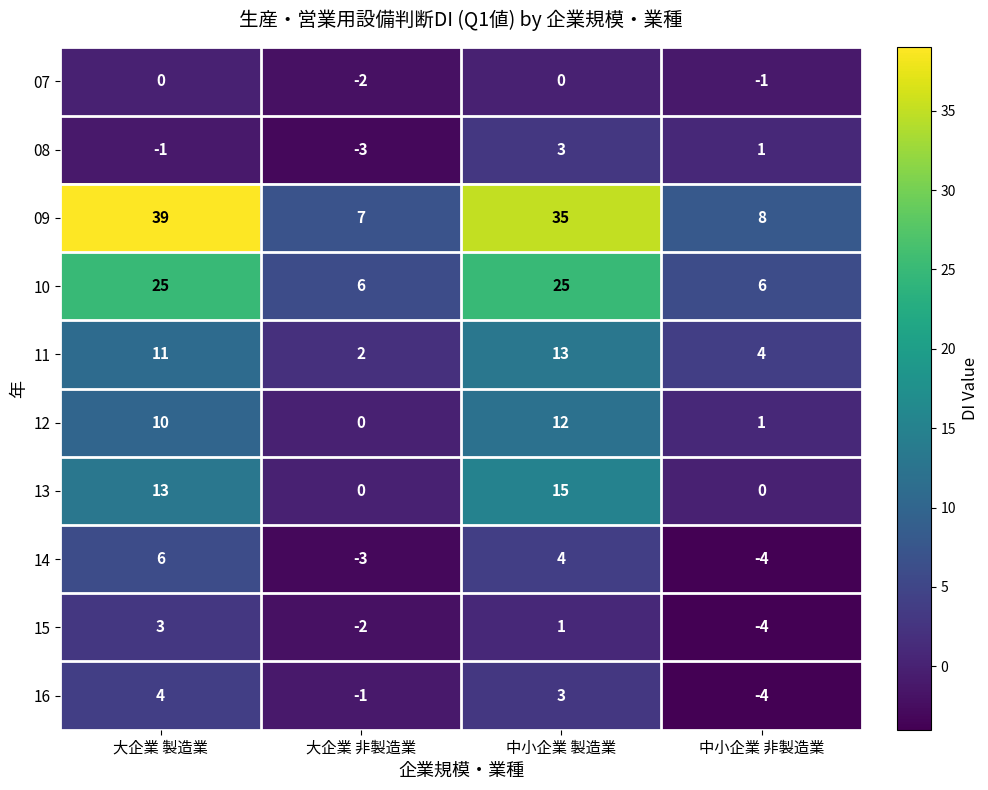

The 07 series shows -1 at 中小企業 非製造業. True or false?

True